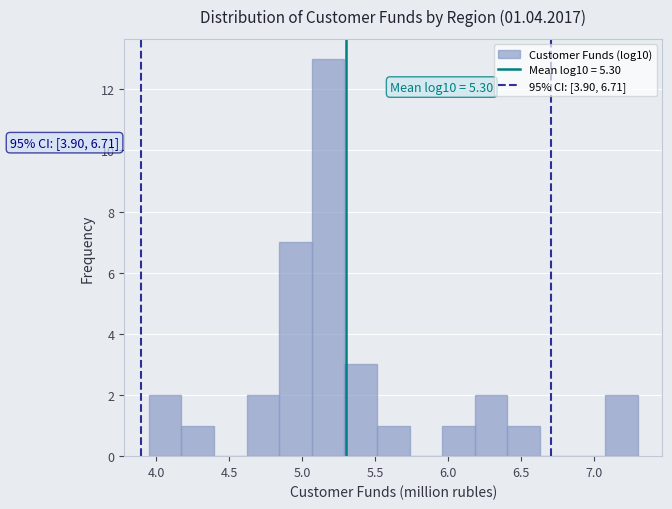

Which range on the x-axis has the tallest bar?

5.05 to 5.30